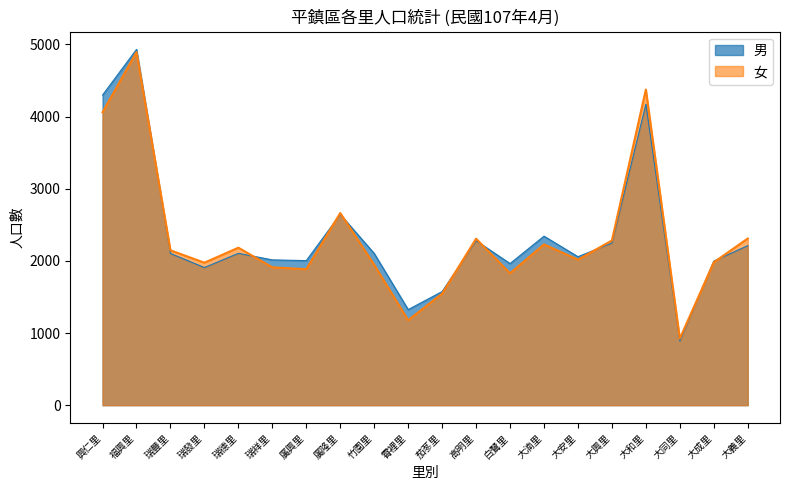

Where is 男 nearest to the value 2911?

廣隆里